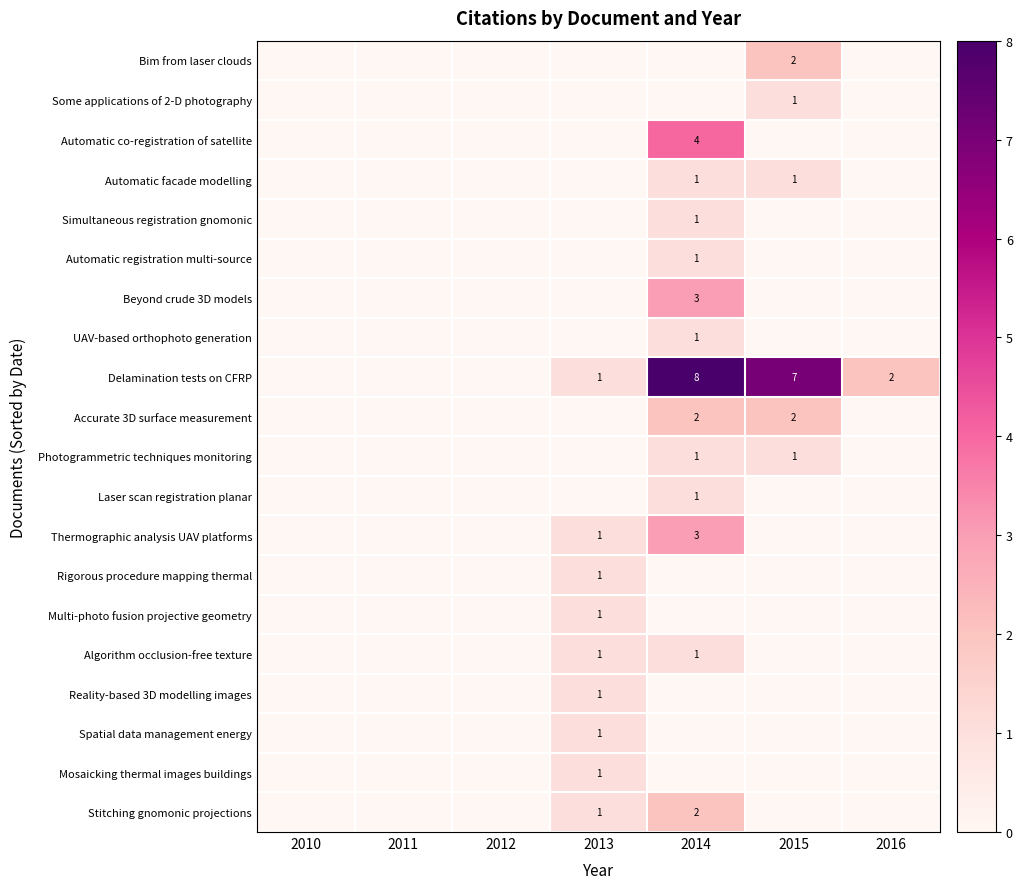

At which category is the sum across all series the highest?

2014